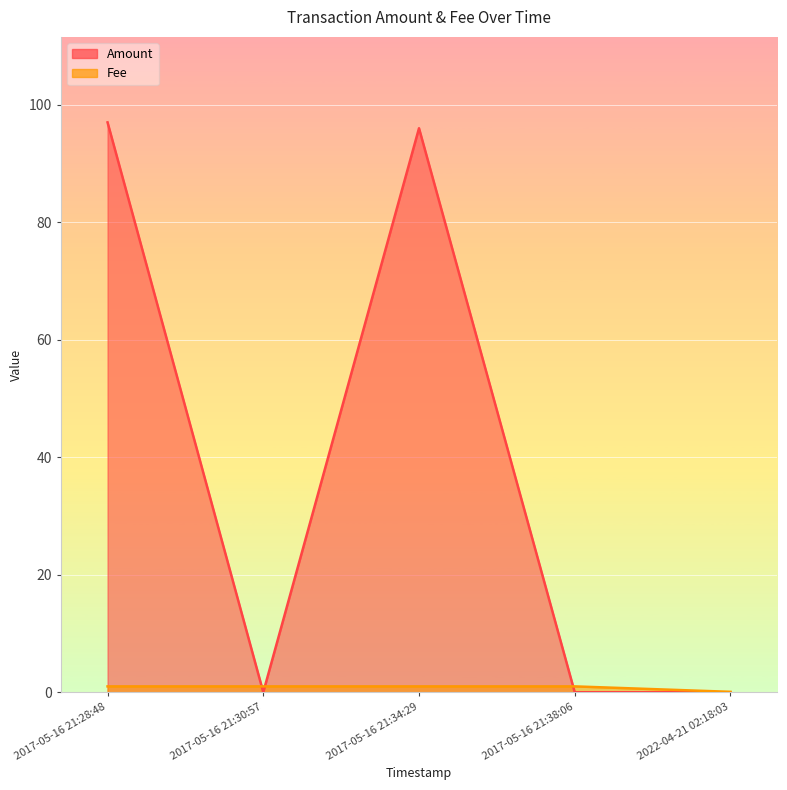

Is it true that Amount equals 49.9 at 2017-05-16 21:38:06?

False